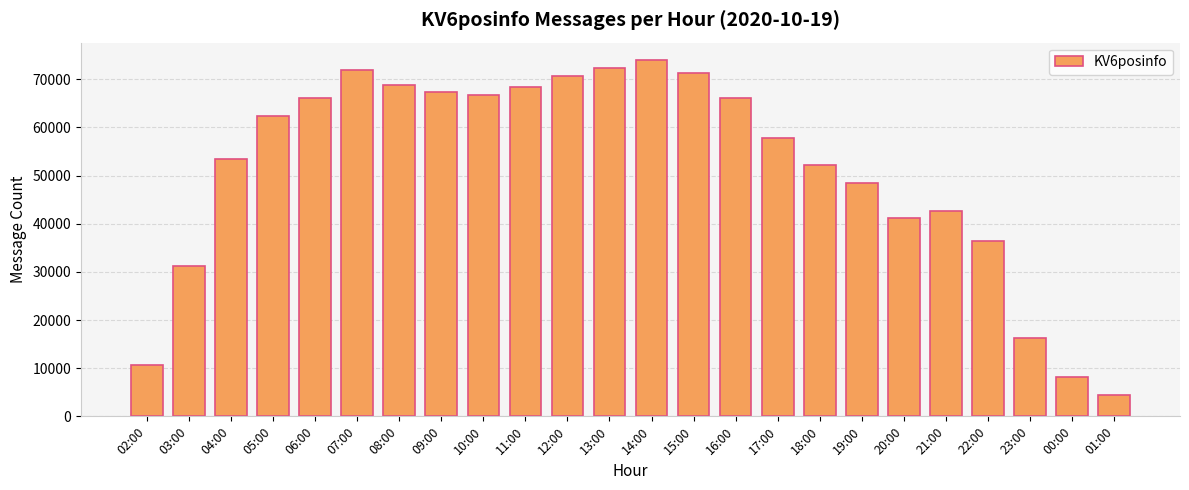

What is the average value?

51174